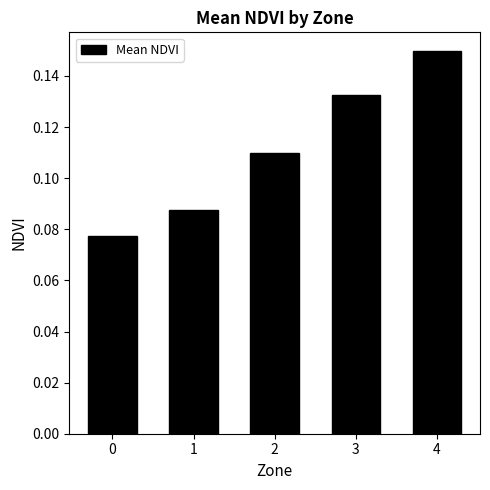

What is the sum of all values?

0.6